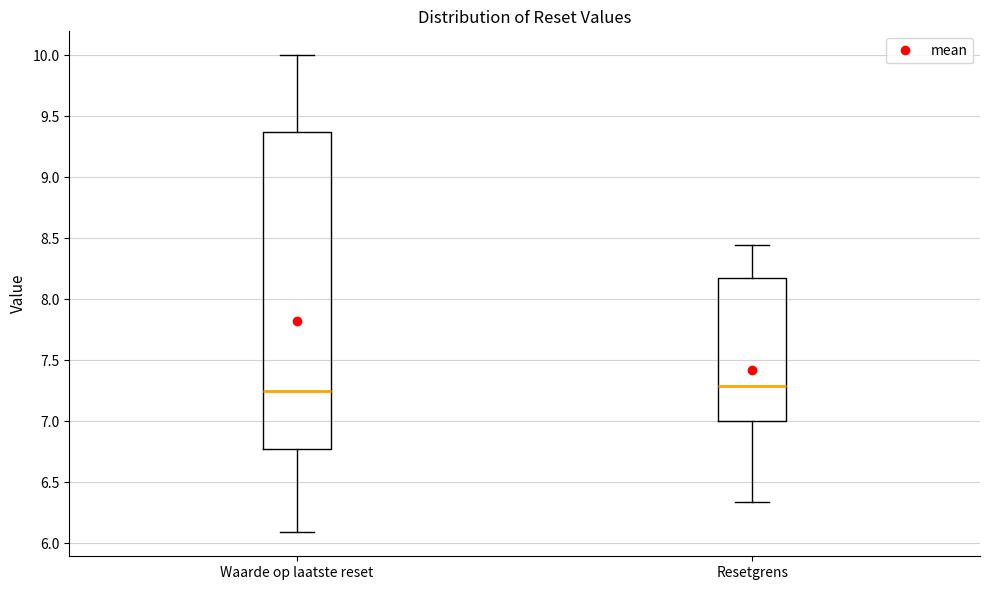

Which box is the tallest, from its lower edge to its upper edge?

Waarde op laatste reset